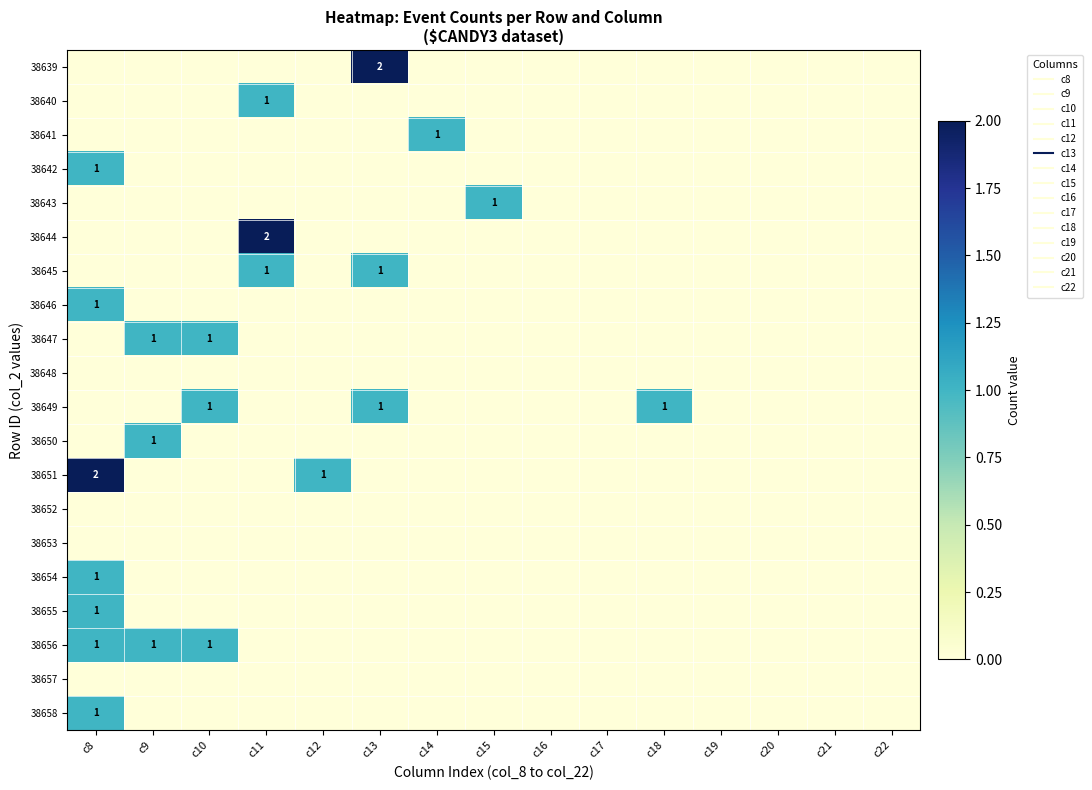

Which has a higher value, c10 or c12?

c10